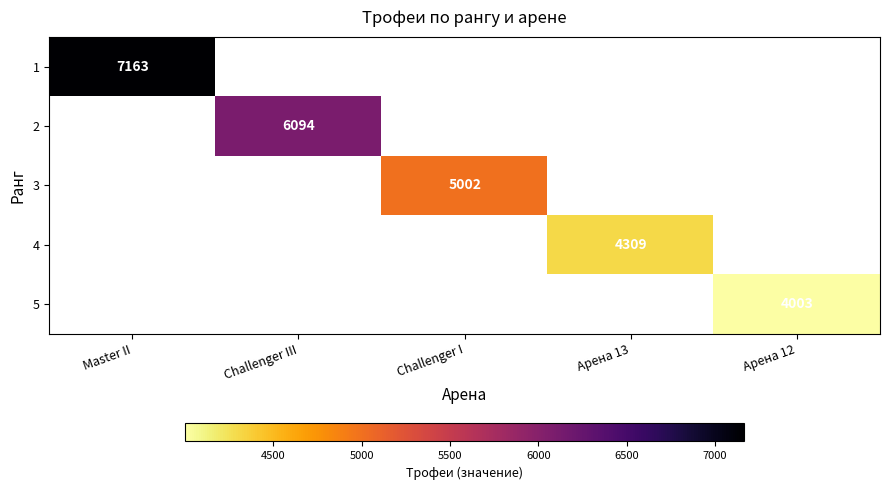

Is it true that 3 equals 5002 at Challenger I?

True